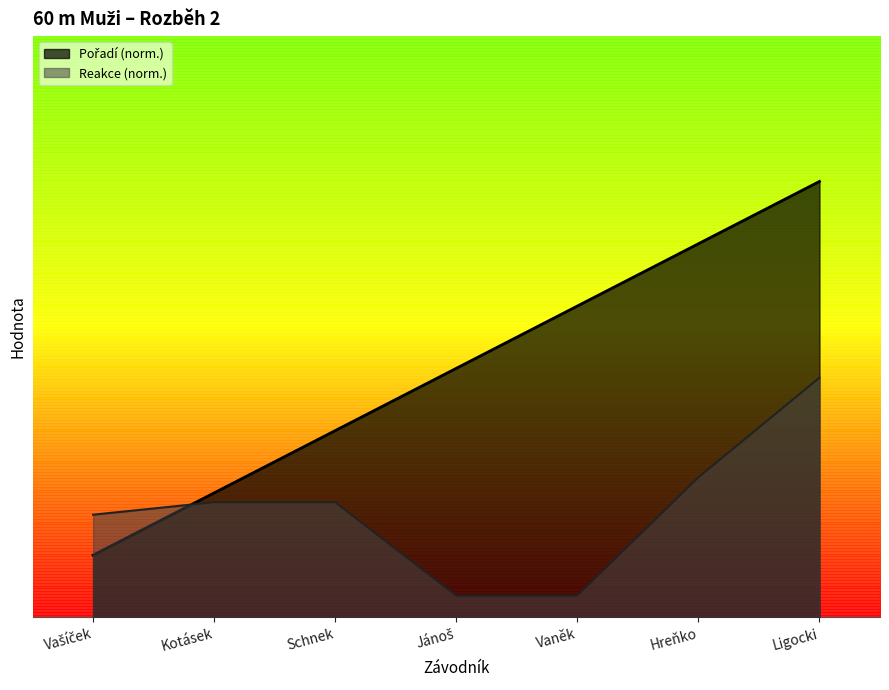

Rank the categories by Reakce value from highest to lowest.

Ligocki, Hreňko, Kotásek, Schnek, Vašíček, Jánoš, Vaněk